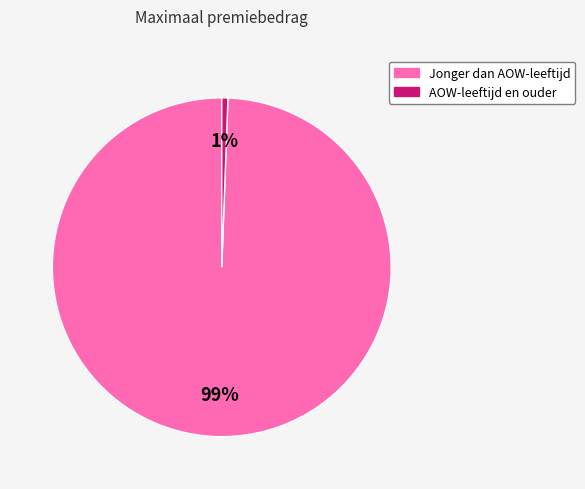

Is there any slice that represents more than half of the pie?

Yes